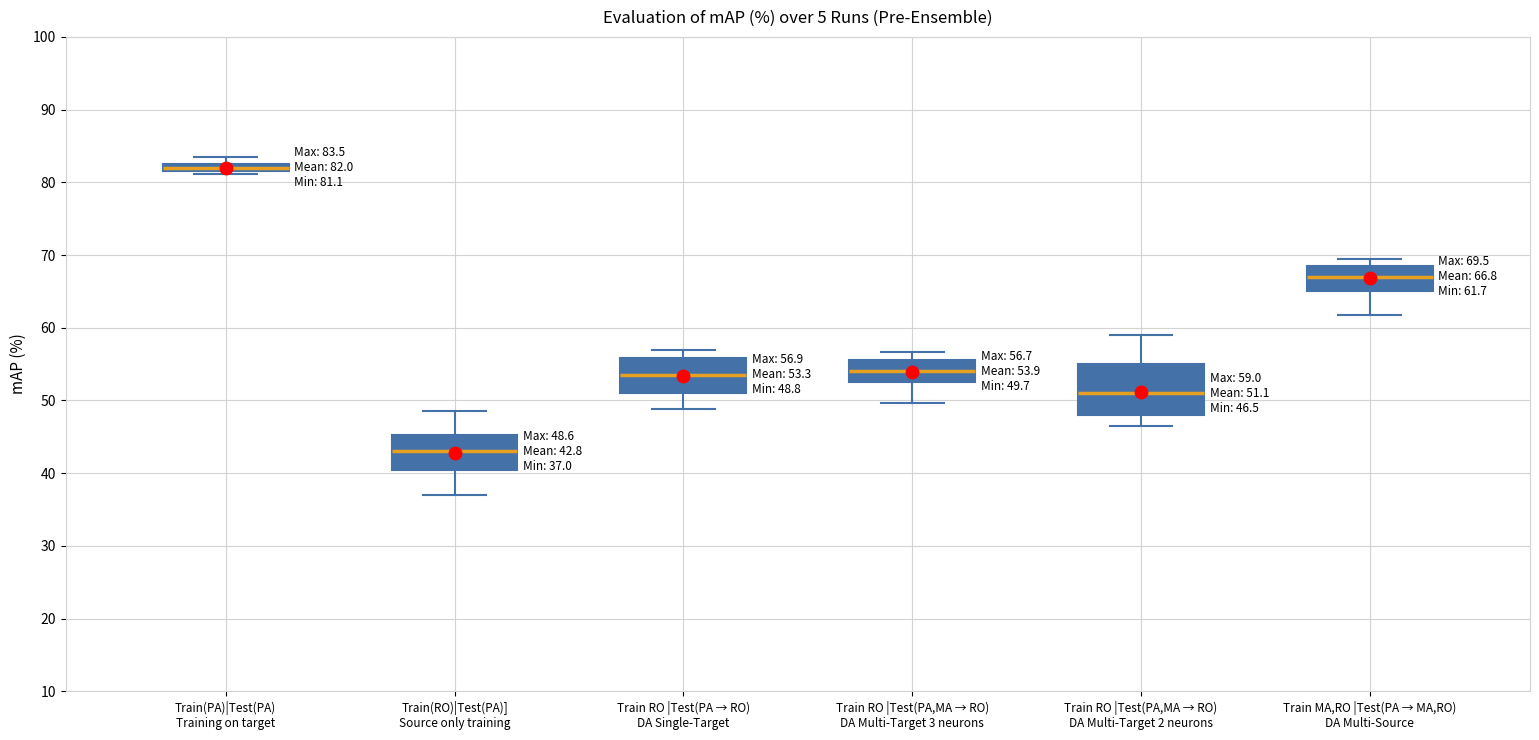

Comparing the boxes themselves (not the whiskers), which one is the tallest?

Train RO |Test(PA,MA → RO) DA Multi-Target 2 neurons